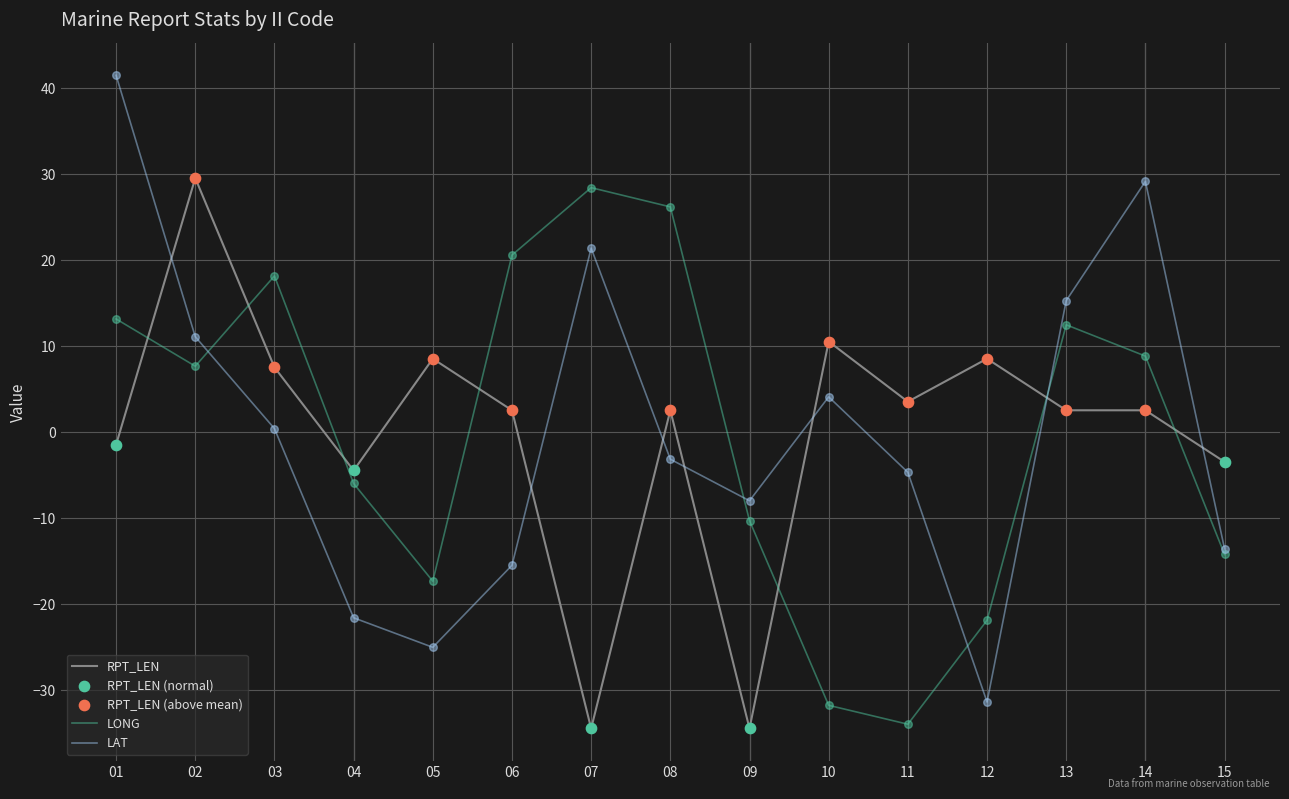

What is the difference between the highest and lowest values at 12?

39.9